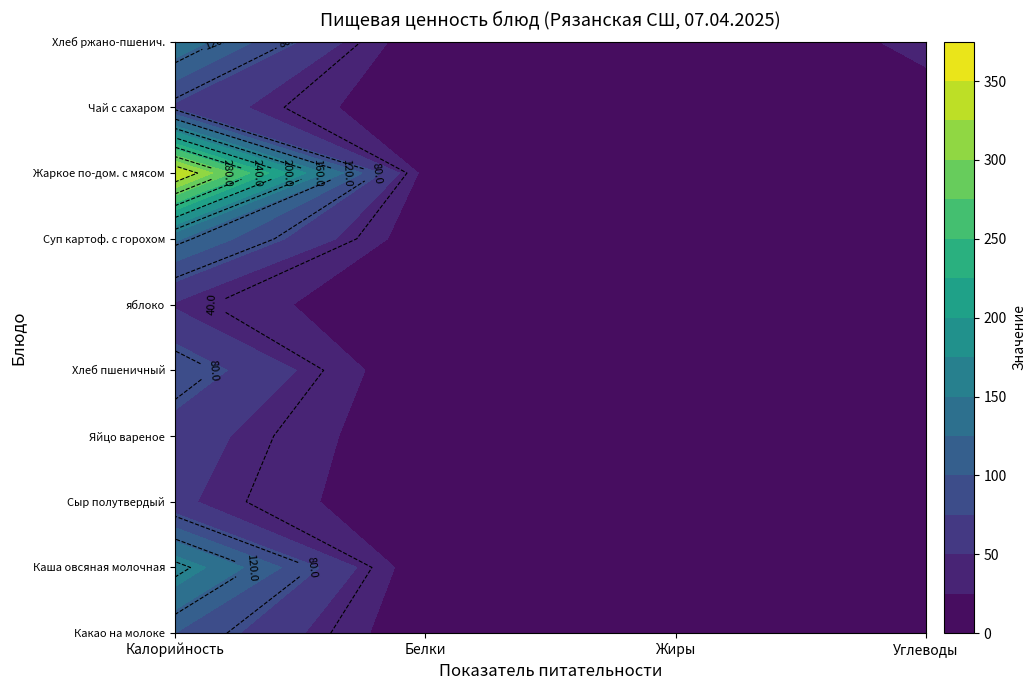

How many values in the Сыр полутвердый series are below 4?

2